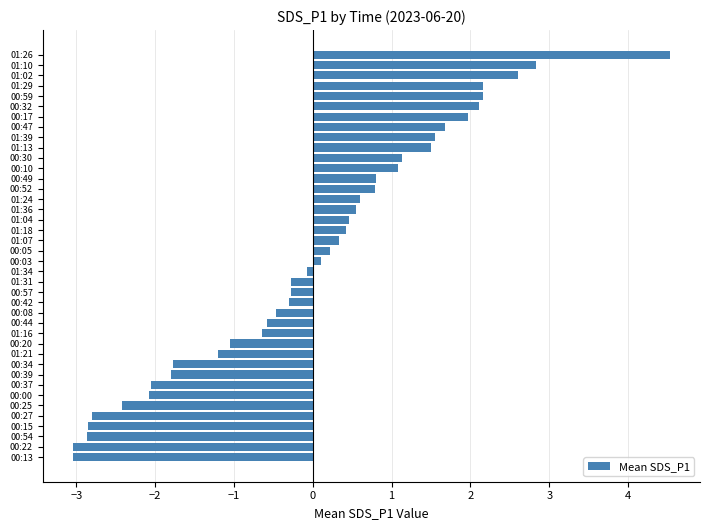

Is it true that the value at 00:15 is -4.4?

False